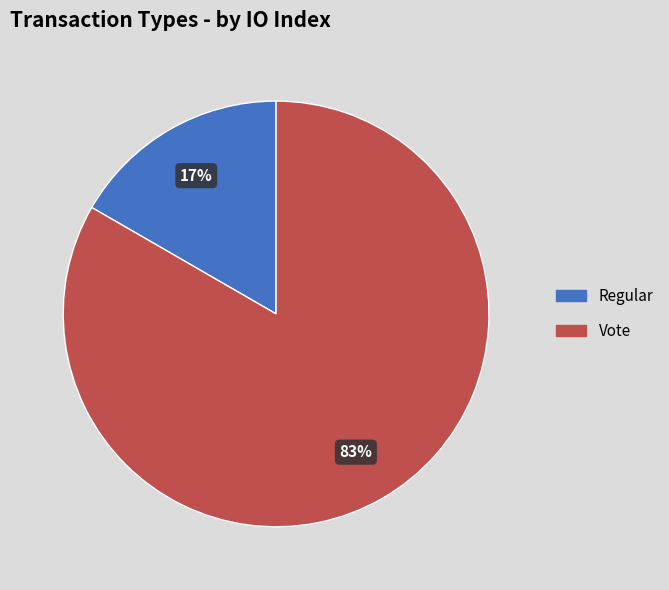

To the nearest percent, what is the average slice percentage?

50%